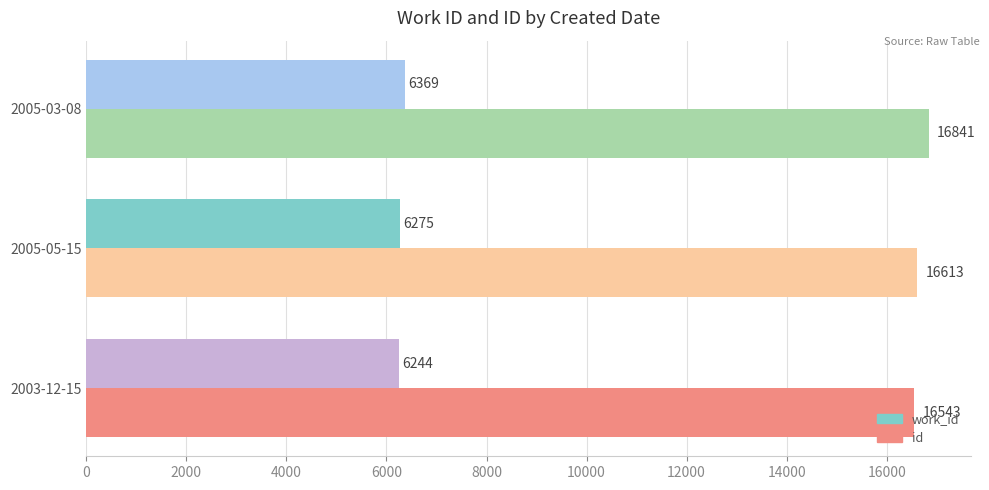

Read the work_id value at 2003-12-15, to the nearest 5.

6245